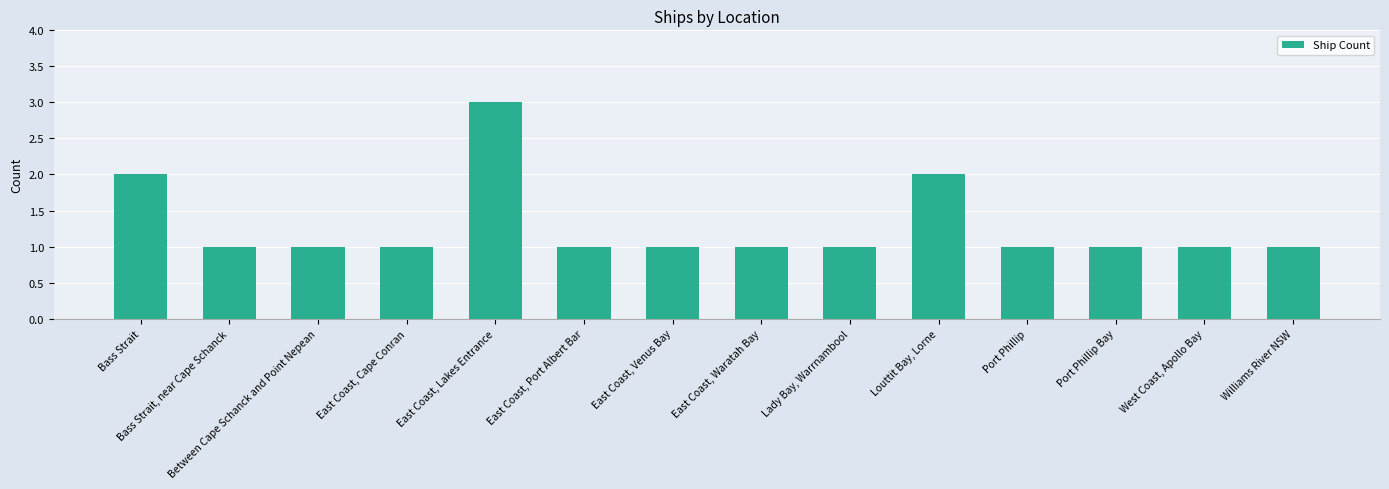

The value at East Coast, Lakes Entrance is 2. True or false?

False